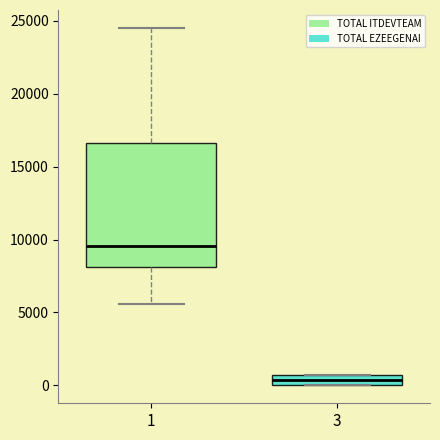

Where is the upper edge of the box at x = 1 on the y-axis? The values are not printed on the chart, so give them approximately, as read against the axis.

16500